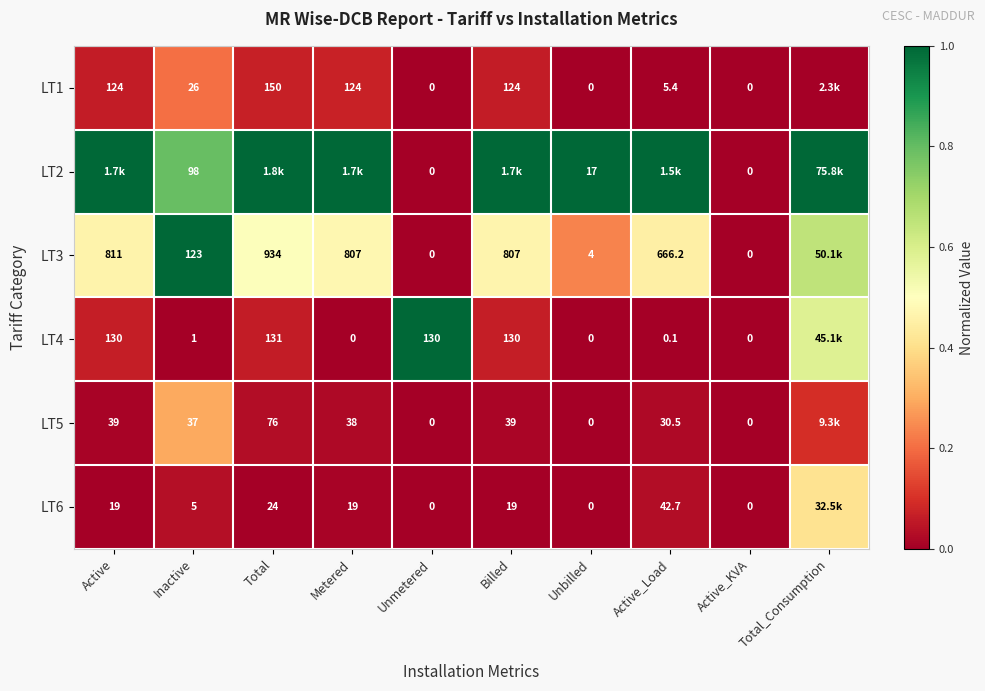

Is the value of LT2 at Active_KVA greater than the value of LT4 at Active_Load?

No